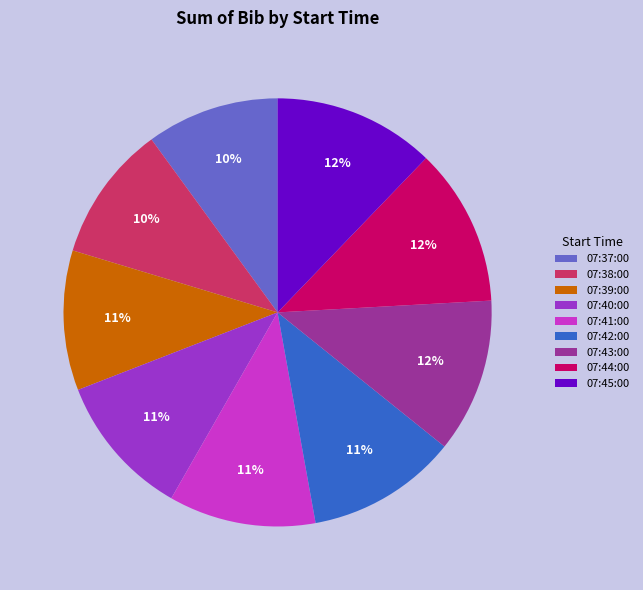

To the nearest percent, what is the combined percentage of 07:40:00 and 07:44:00?

23%